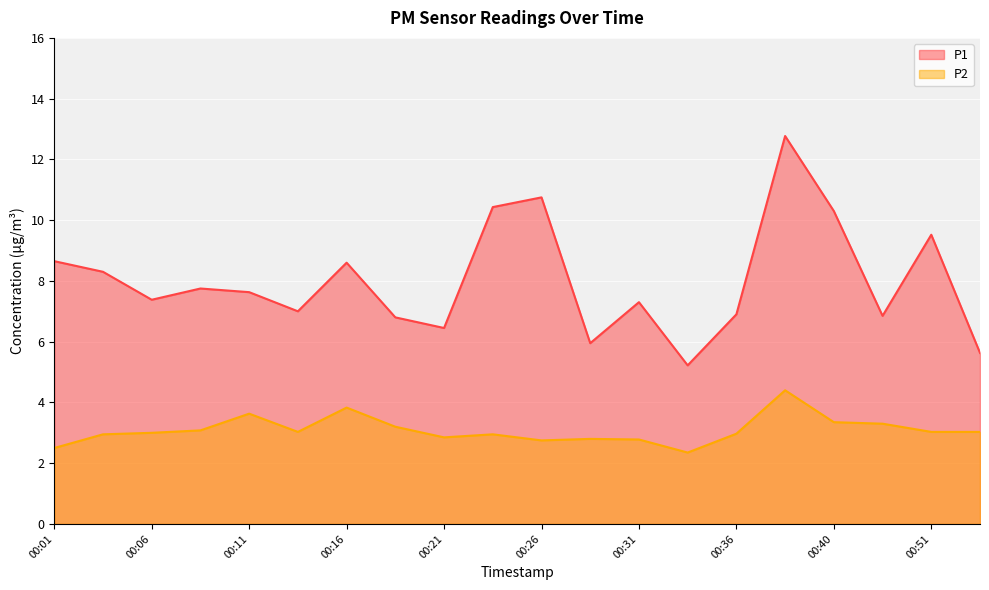

Reading right to left, transcribe all the data shown in this chart.

P1: 00:53=5.6	00:51=9.5	00:48=6.8	00:40=10.3	00:38=12.8	00:36=6.9	00:33=5.2	00:31=7.3	00:28=6.0	00:26=10.8	00:23=10.4	00:21=6.5	00:18=6.8	00:16=8.6	00:13=7.0	00:11=7.6	00:08=7.8	00:06=7.4	00:03=8.3	00:01=8.7
P2: 00:53=3.0	00:51=3.0	00:48=3.3	00:40=3.4	00:38=4.4	00:36=3.0	00:33=2.4	00:31=2.8	00:28=2.8	00:26=2.8	00:23=3.0	00:21=2.9	00:18=3.2	00:16=3.8	00:13=3.0	00:11=3.6	00:08=3.1	00:06=3.0	00:03=3.0	00:01=2.5